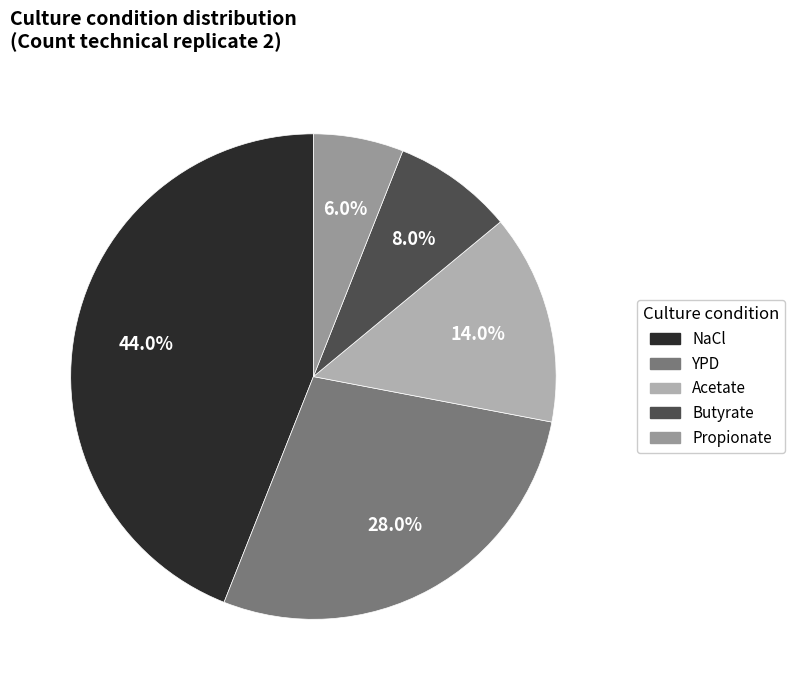

To the nearest percent, what is the combined percentage of YPD and Butyrate?

36%